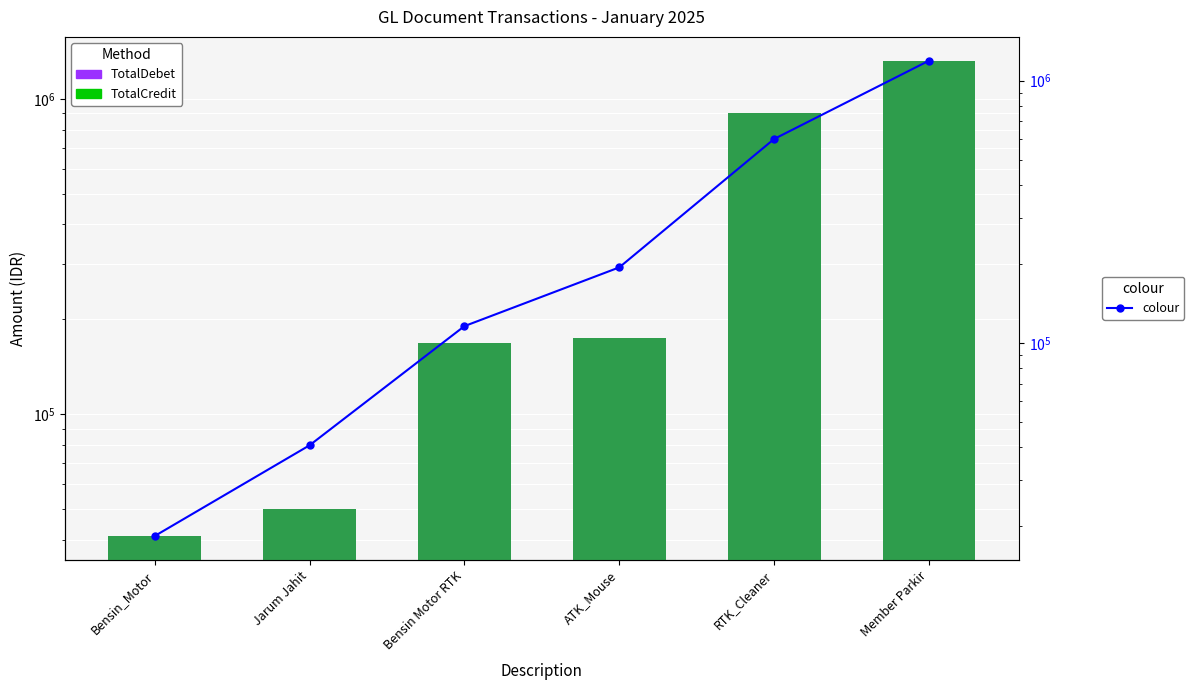

What is the minimum value shown in the chart?

18381.1